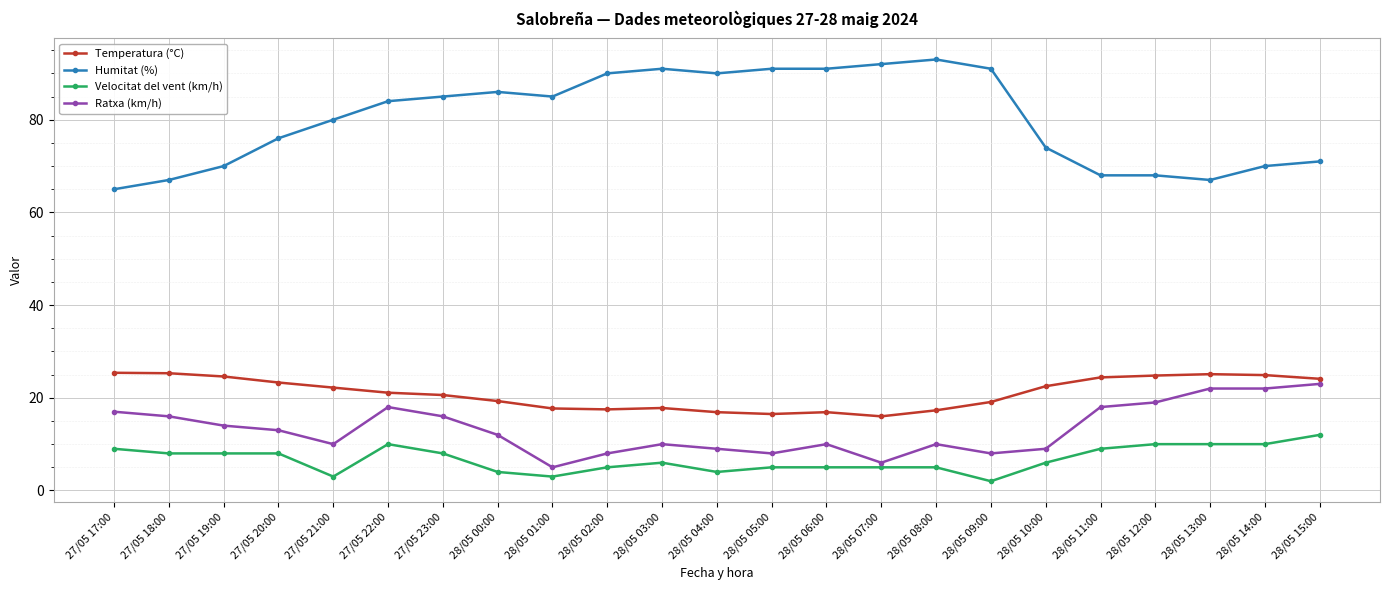

Which series has the largest range (max minus min)?

Humitat (%)